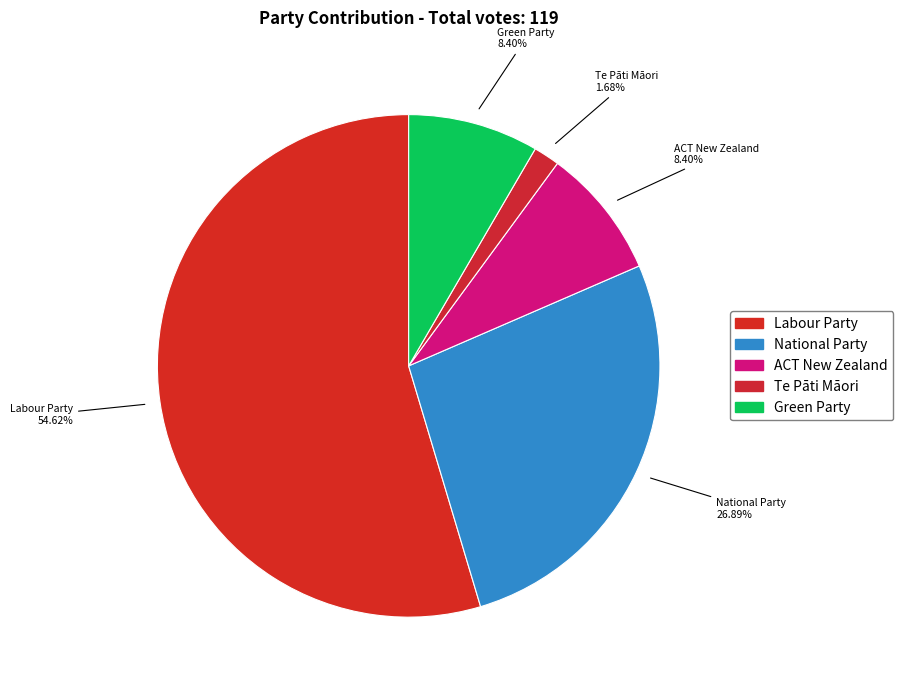

To the nearest percent, what is the combined percentage of Green Party and National Party?

35%